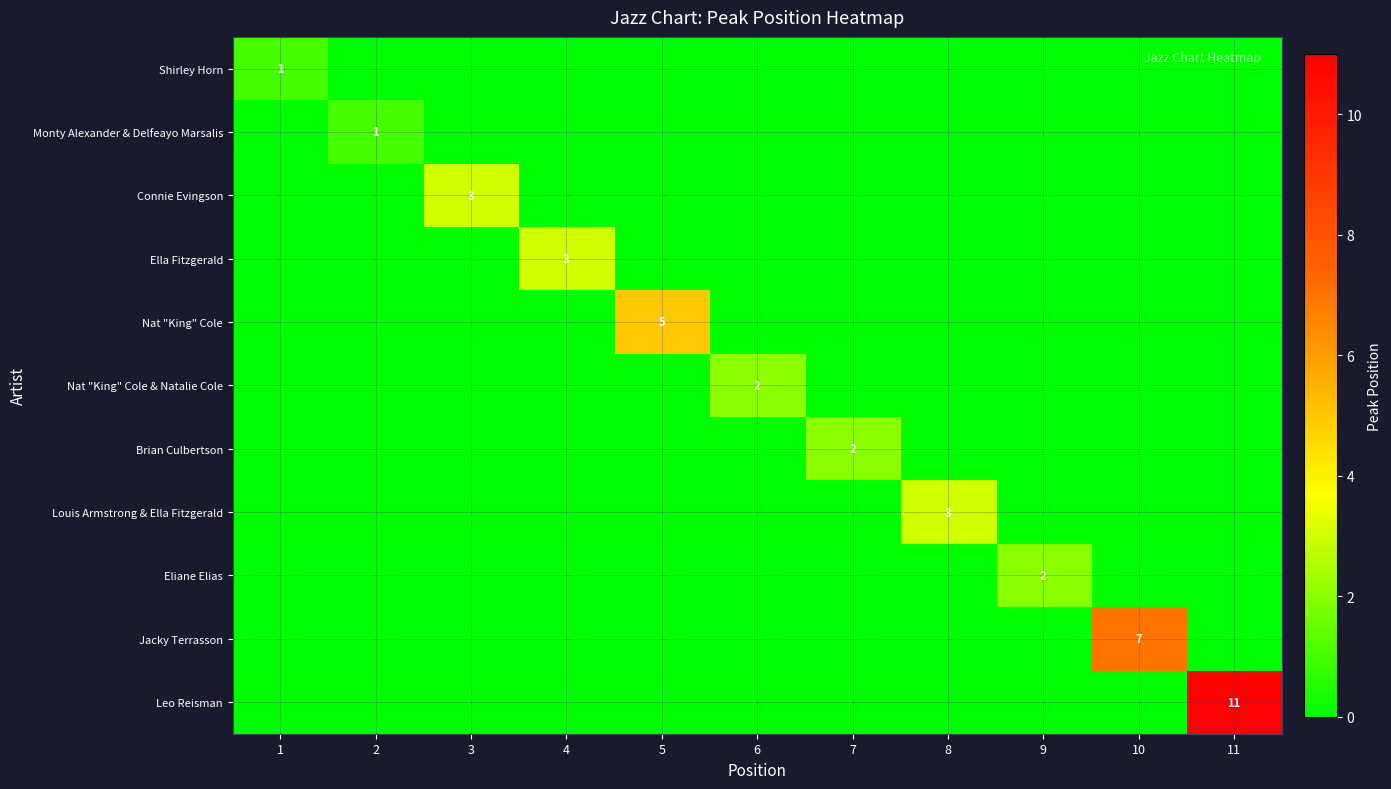

How many values in the Nat "King" Cole series exceed 0?

1